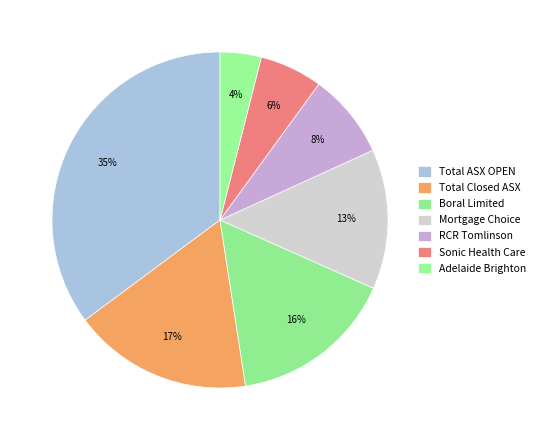

How many slices are in this pie chart?

7